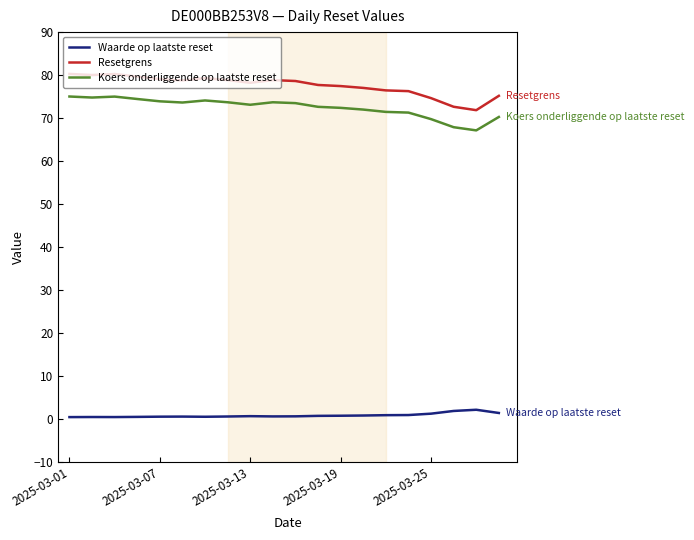

True or false: Koers onderliggende op laatste reset and Resetgrens intersect in this chart.

False